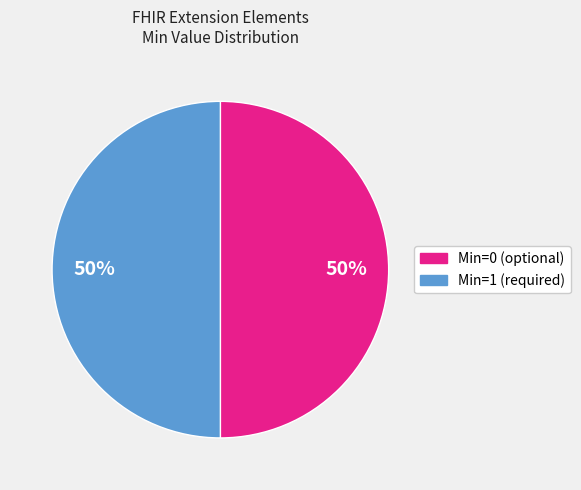

Is the sum of Min=0 (optional) and Min=1 (required) greater than half?

Yes